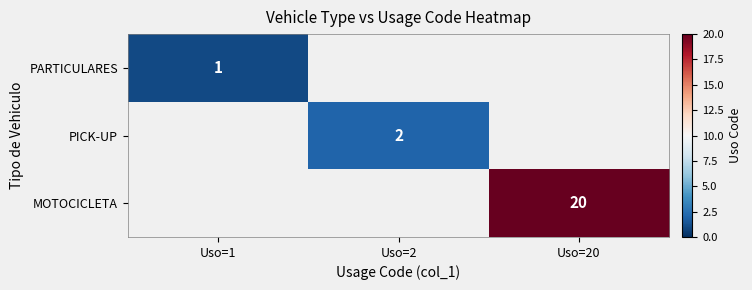

The value of PICK-UP at Uso=2 is 0.6. True or false?

False